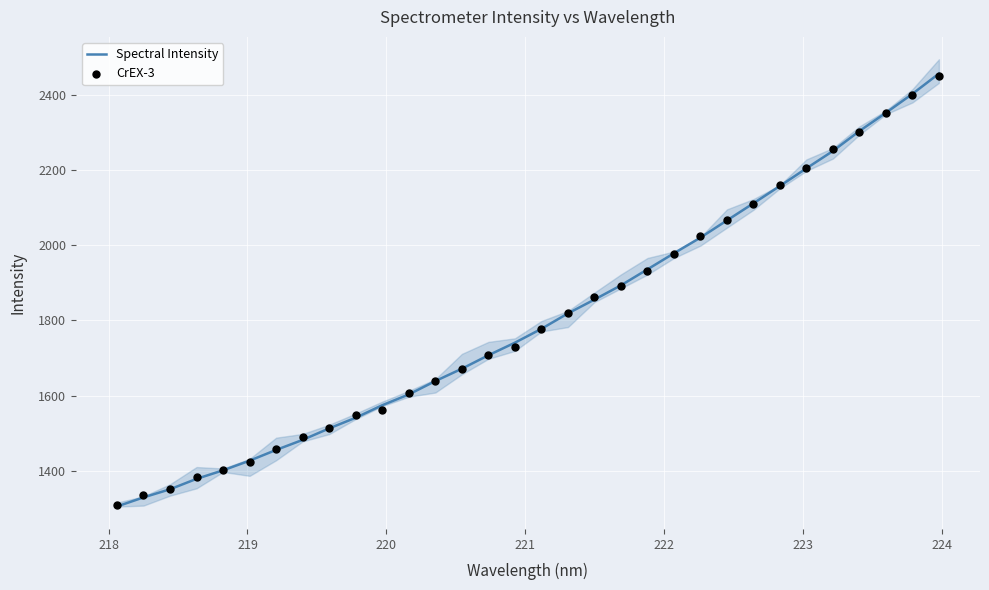

Which series has the widest spread of Y values?

Spectral Intensity